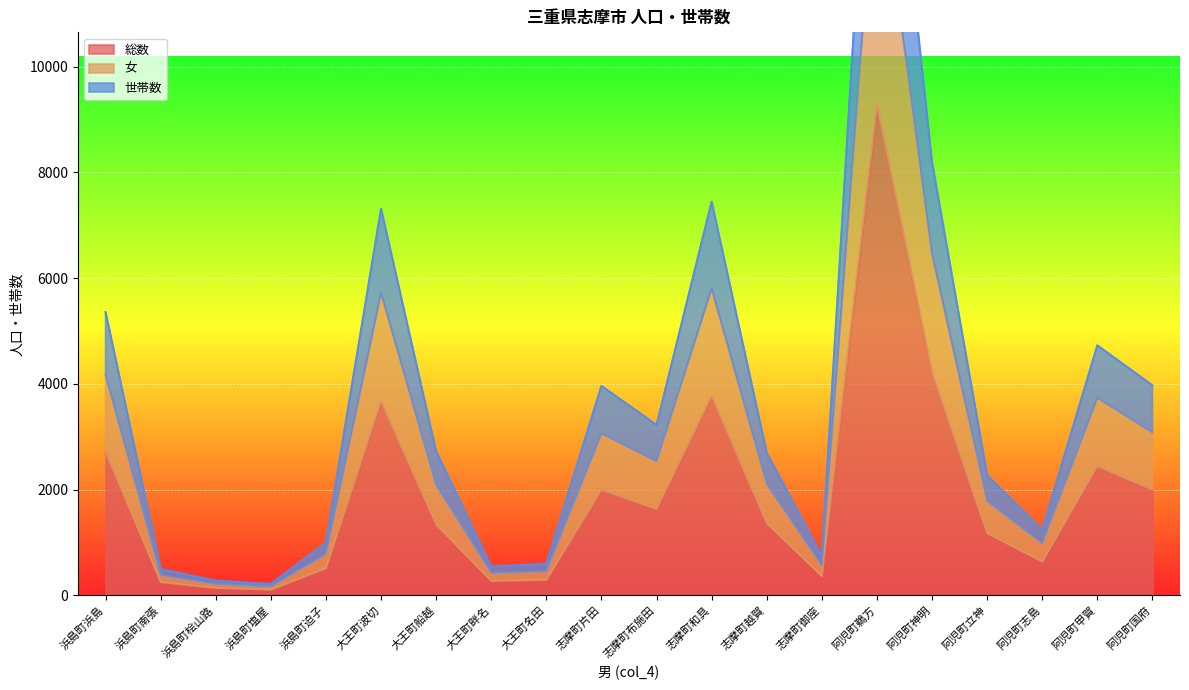

What is the difference between the maximum and minimum values in the 女 series?

17683